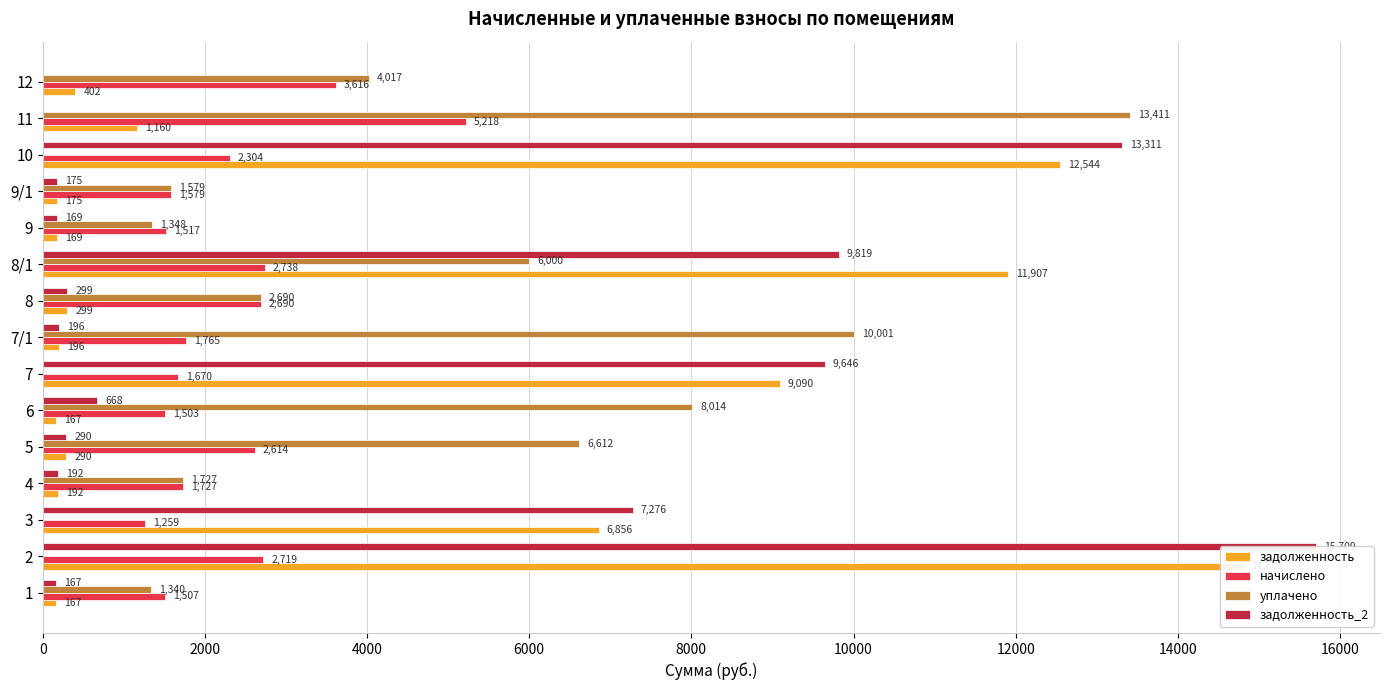

How many values in задолженность_2 are above zero?

13